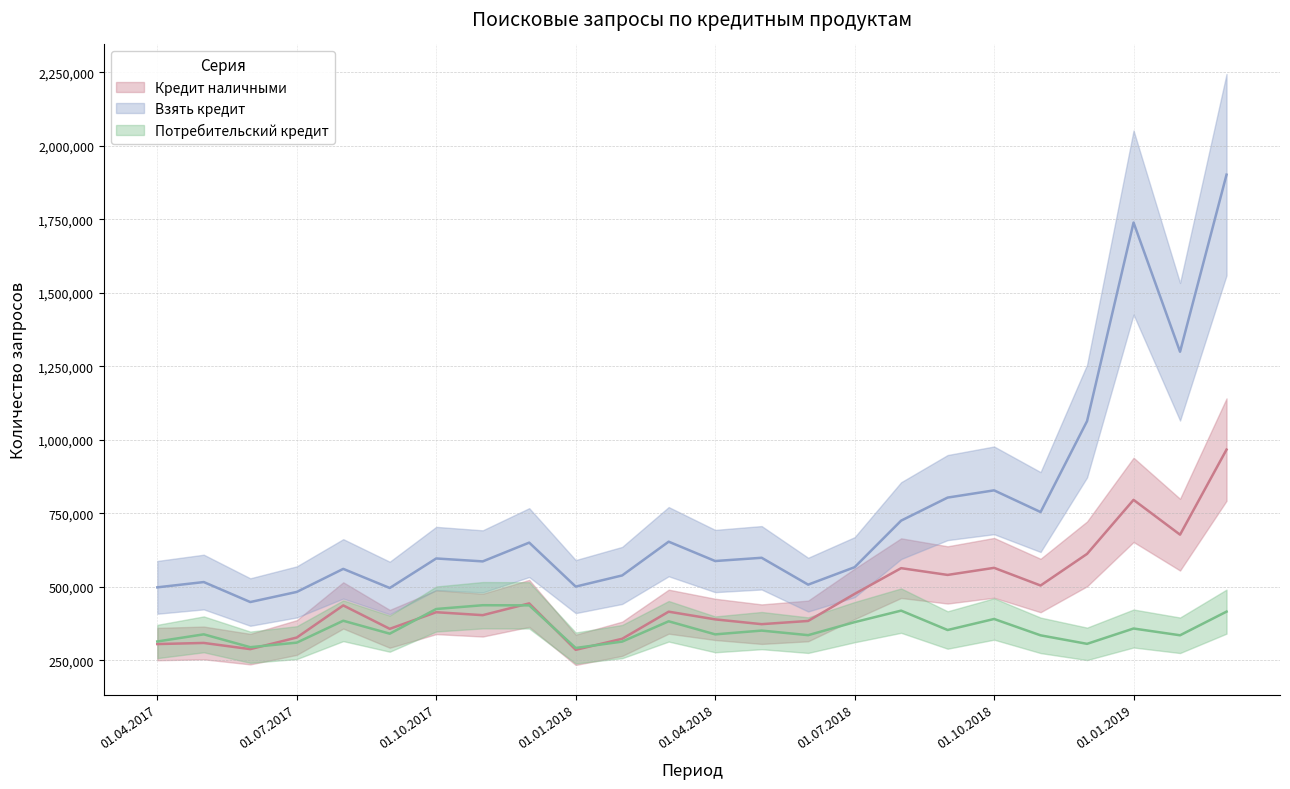

What is the label of the 19th point from the right?

01.09.2017